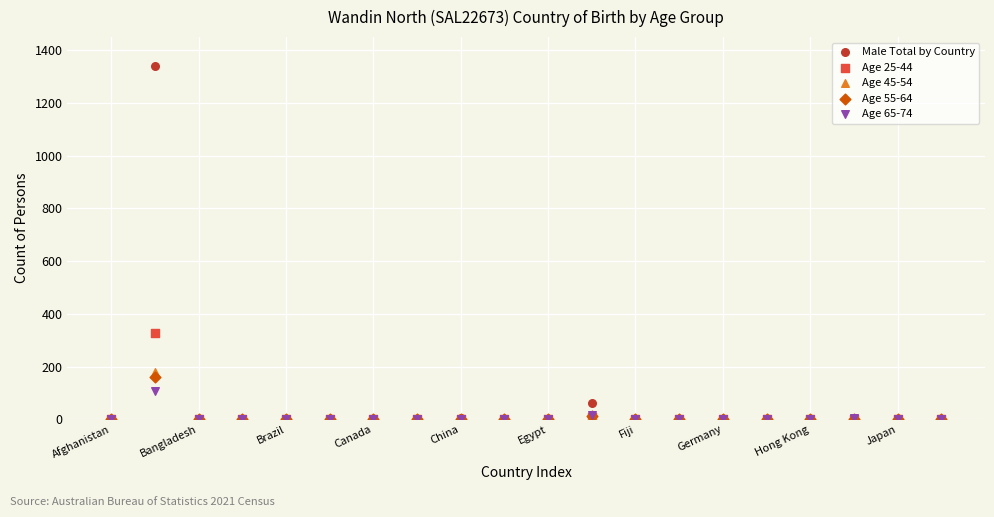

Across all series, what Y value is closest to 669?

326